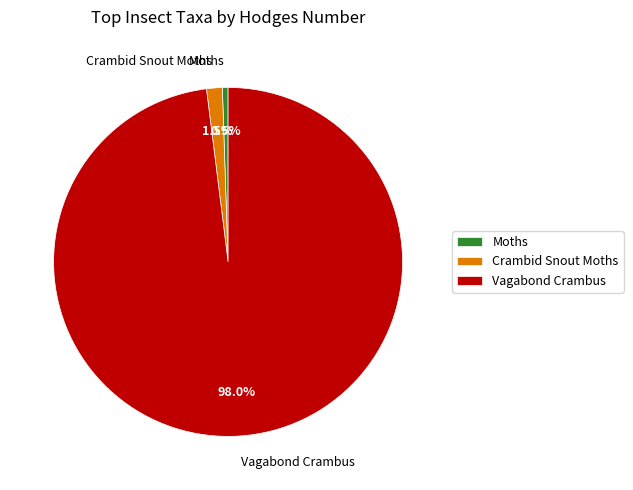

Approximately how many times larger is the value at Vagabond Crambus compared to Moths?

186.3